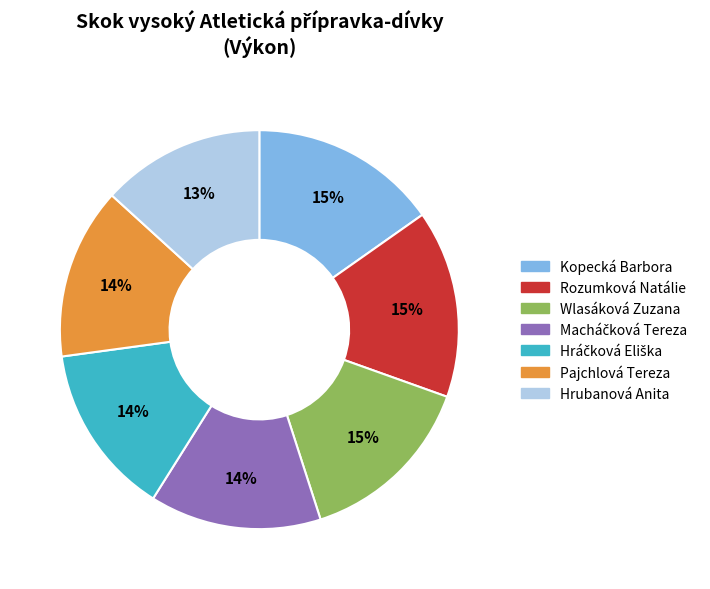

Which category has the smallest portion of the pie?

Hrubanová Anita